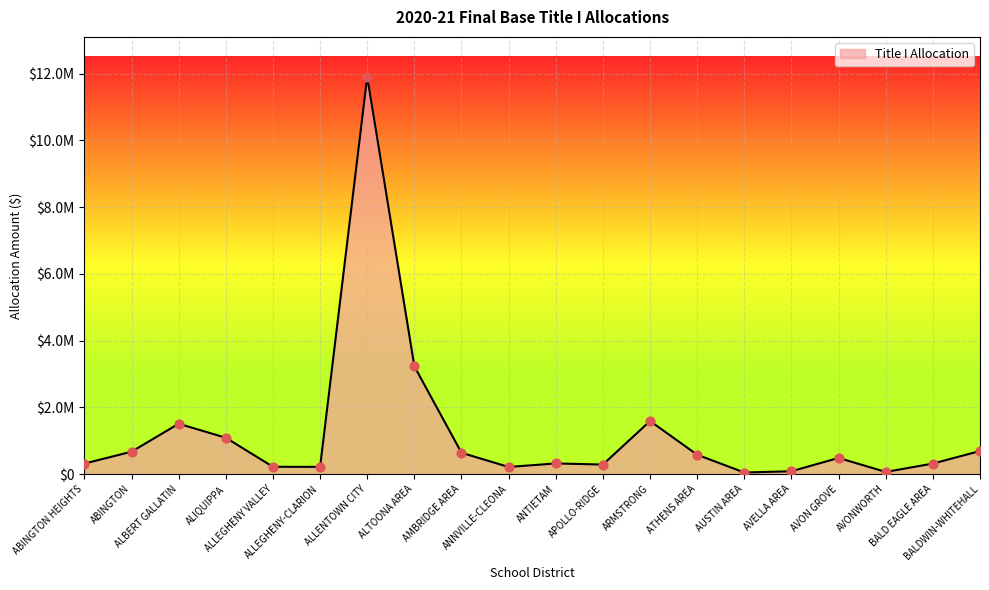

Between ABINGTON HEIGHTS and ALIQUIPPA, which is larger?

ALIQUIPPA